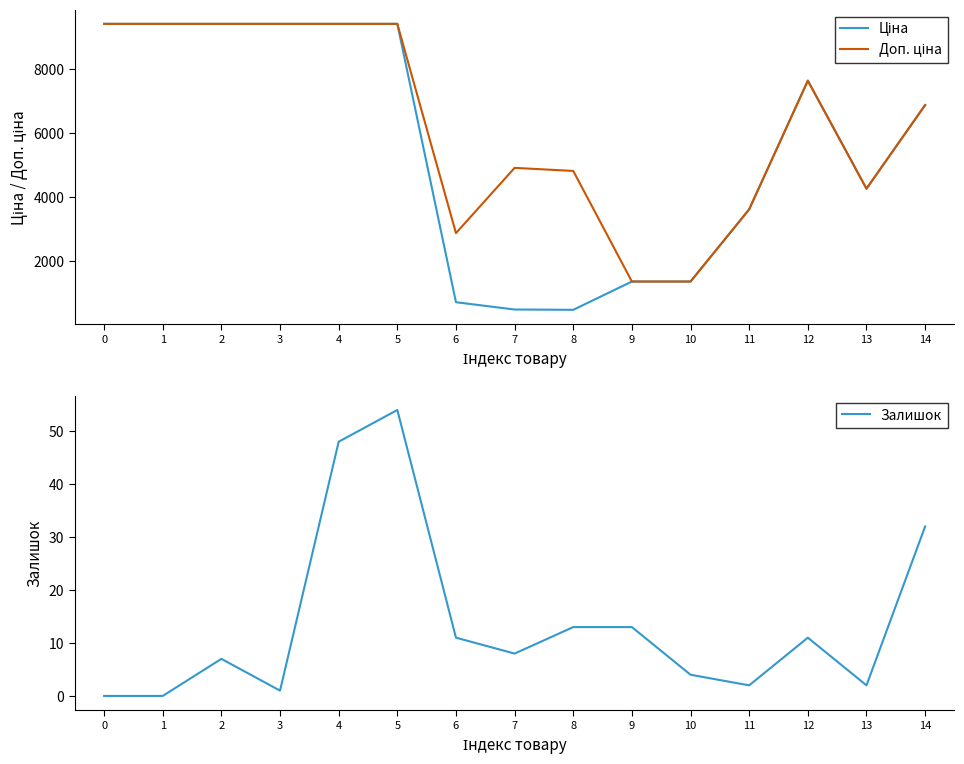

How many values in the Ціна series are below 6879?

7